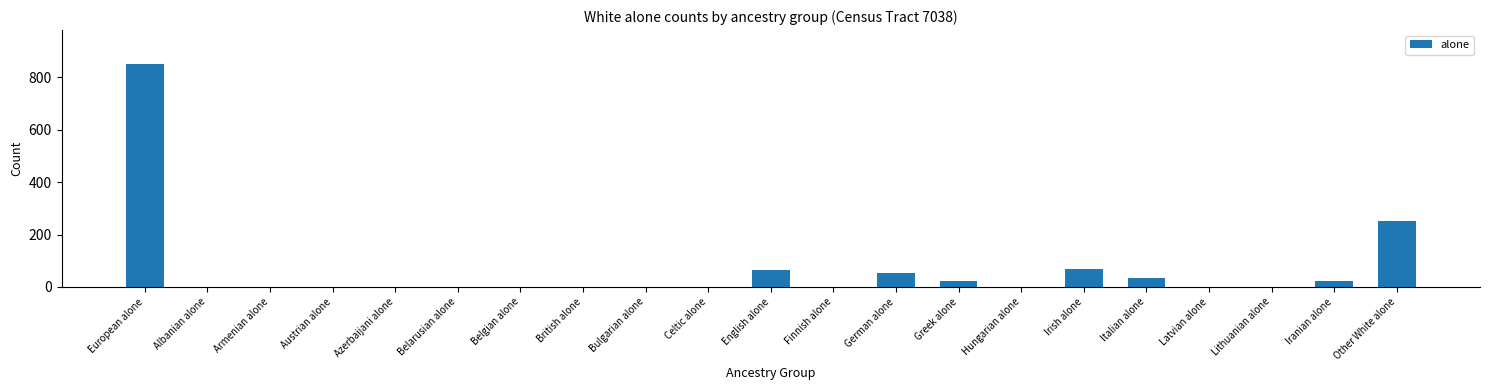

What is the change in value from Irish alone to Other White alone?

+184